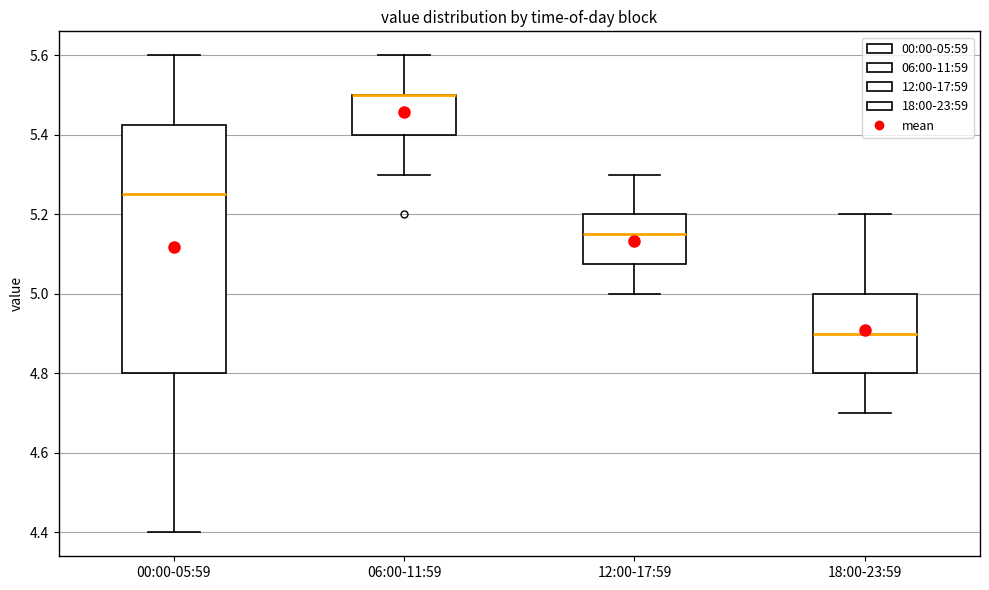

Where does the median line of the box for 00:00-05:59 sit on the y-axis? The values are not printed on the chart, so give them approximately, as read against the axis.

5.26